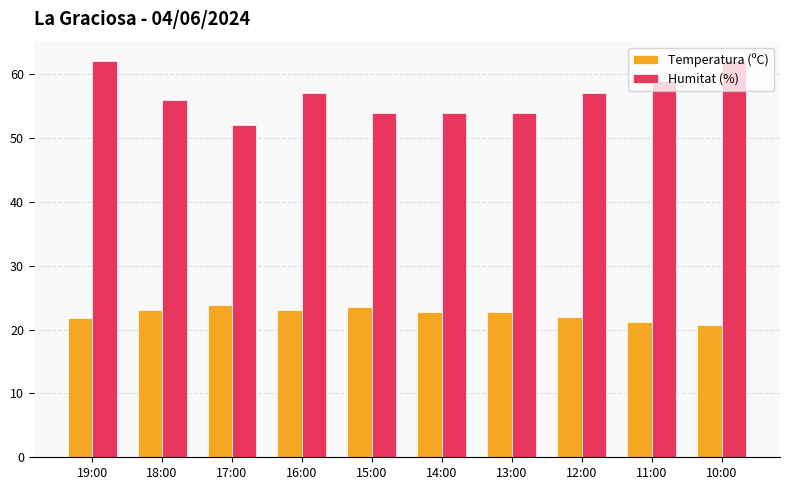

What are all the series names shown in the legend?

Temperatura (ºC), Humitat (%)